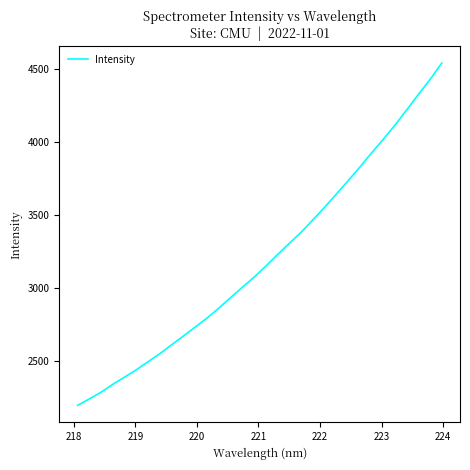

What is the maximum value shown in the chart?

4539.8